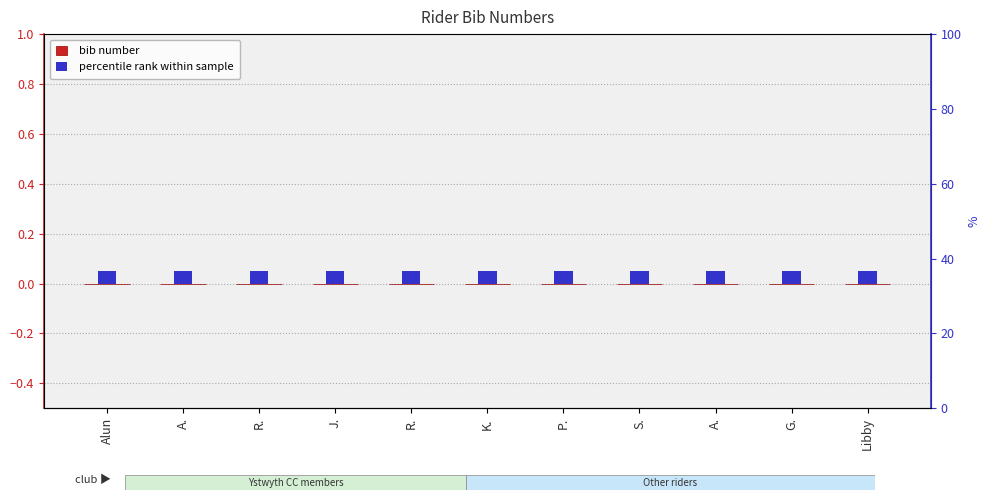

What is the difference between the highest and lowest values at P.?

0.1